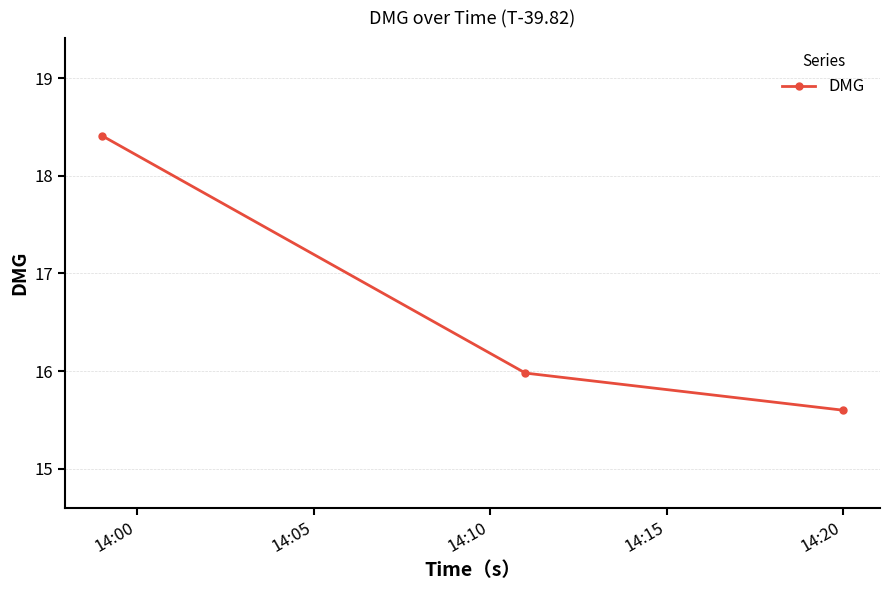

How many data points does each series have?

3